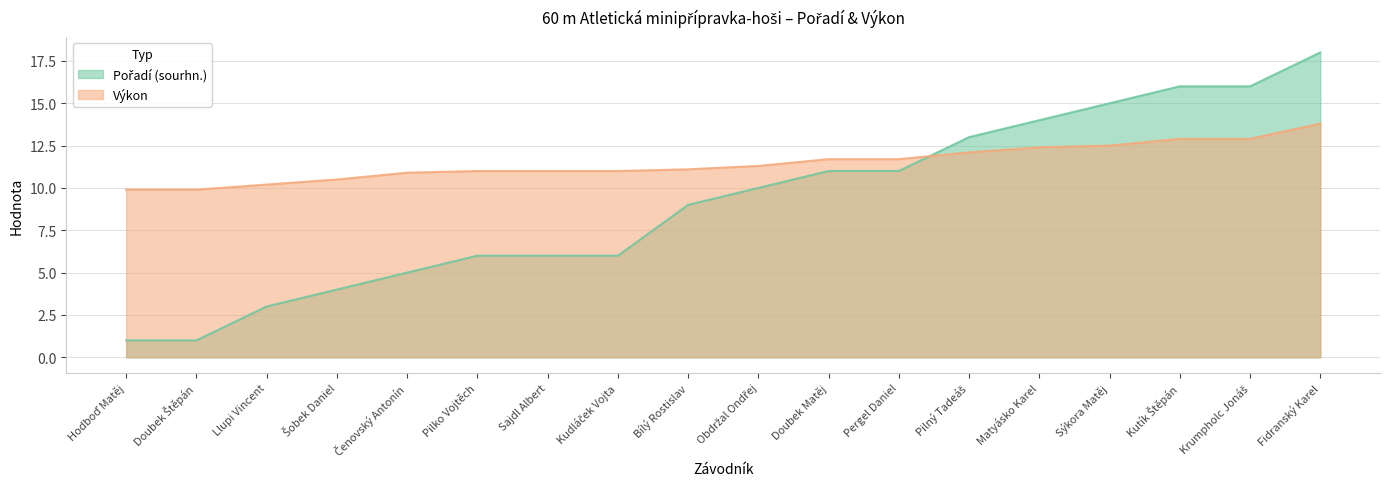

What is the difference between the Pořadí (sourhn.) values at Pilný Tadeáš and Hodboď Matěj?

12.0